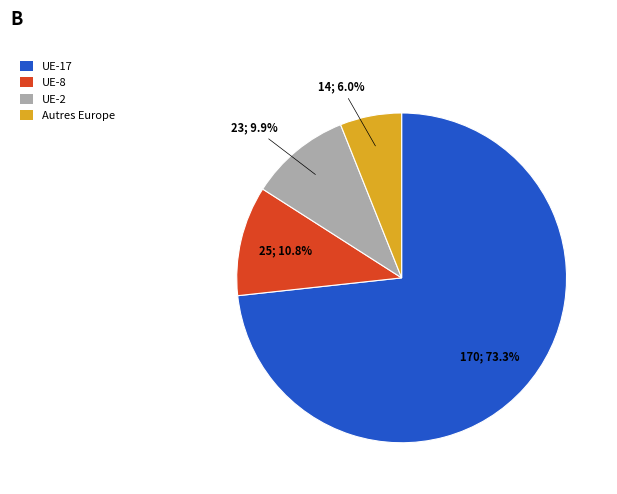

Combined, what portion of the pie is UE-2 and UE-17?

83.2%